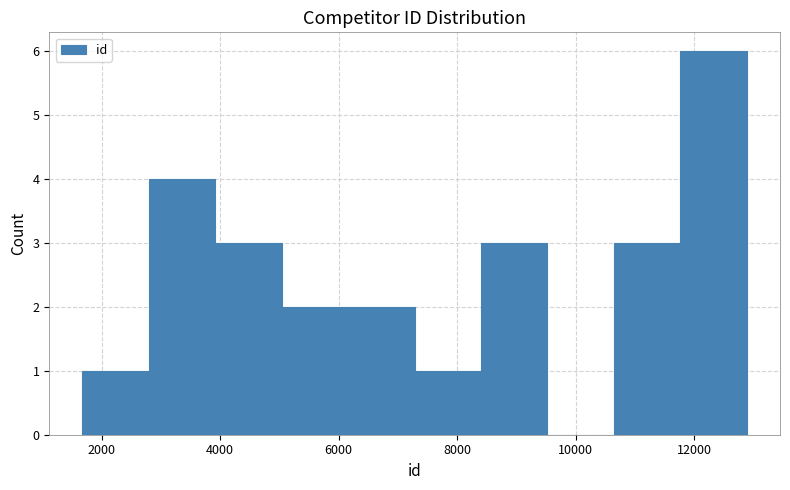

What is the height of the bar covering 7200 to 8400 on the x-axis? Neither the bar edges nor the heights are printed on the chart, so give them approximately, as read against the axes.

1